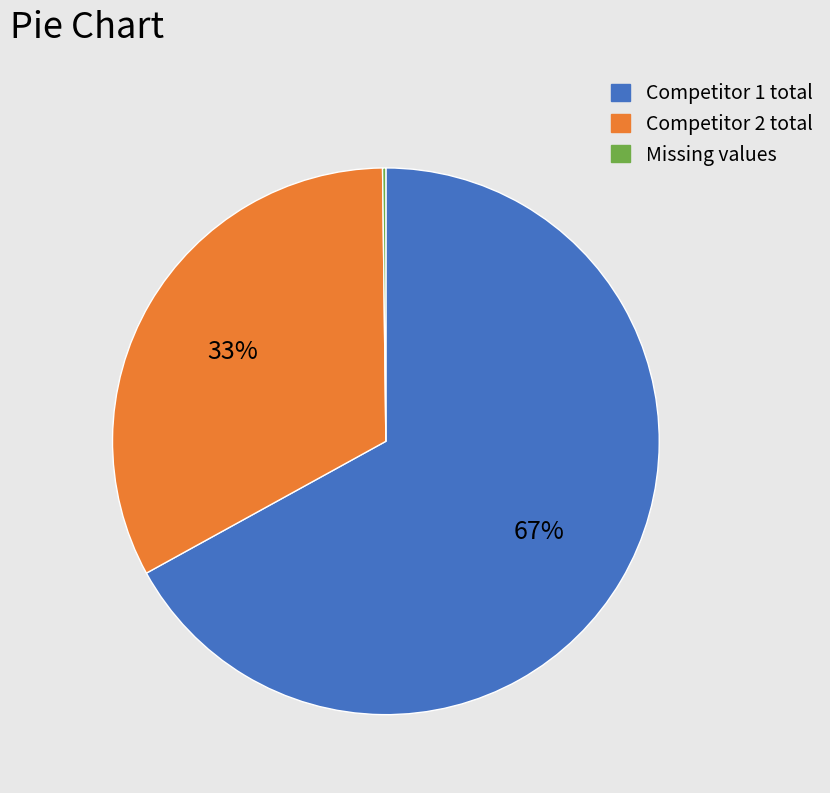

Is there a majority slice in this chart?

Yes